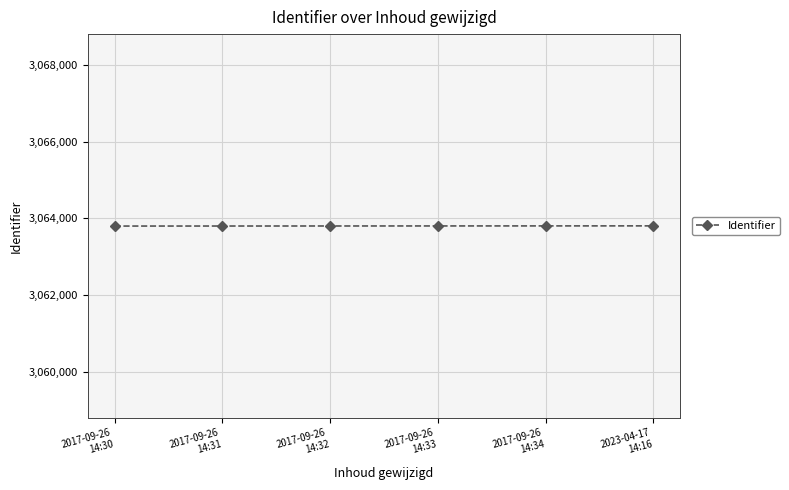

What is the change in value from 2017-09-26
14:32 to 2017-09-26
14:33?

+1